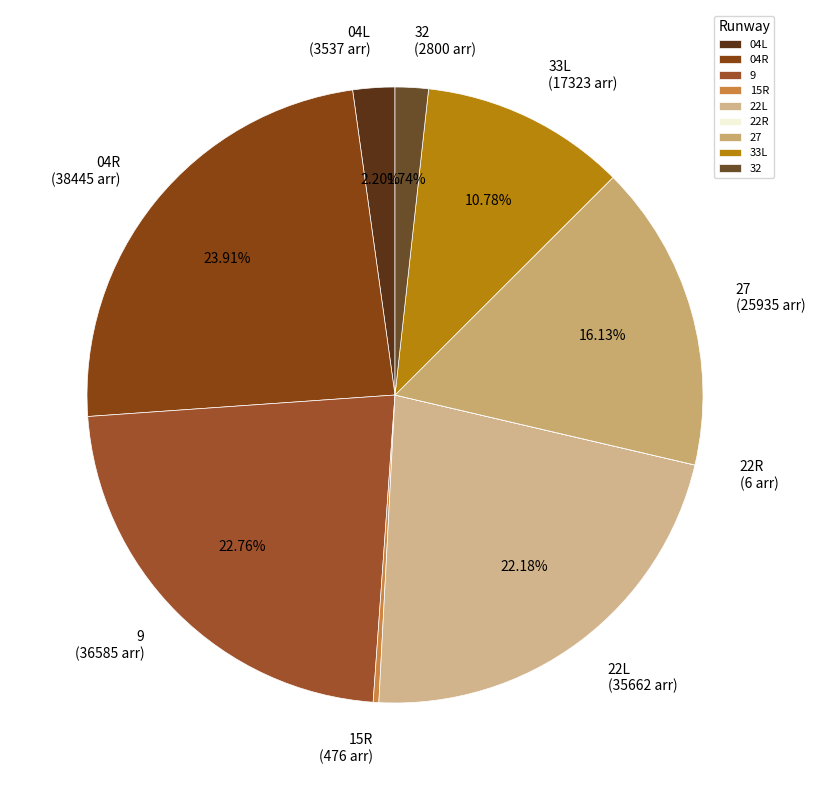

To the nearest percent, what is the combined percentage of 27 and 22L?

38%